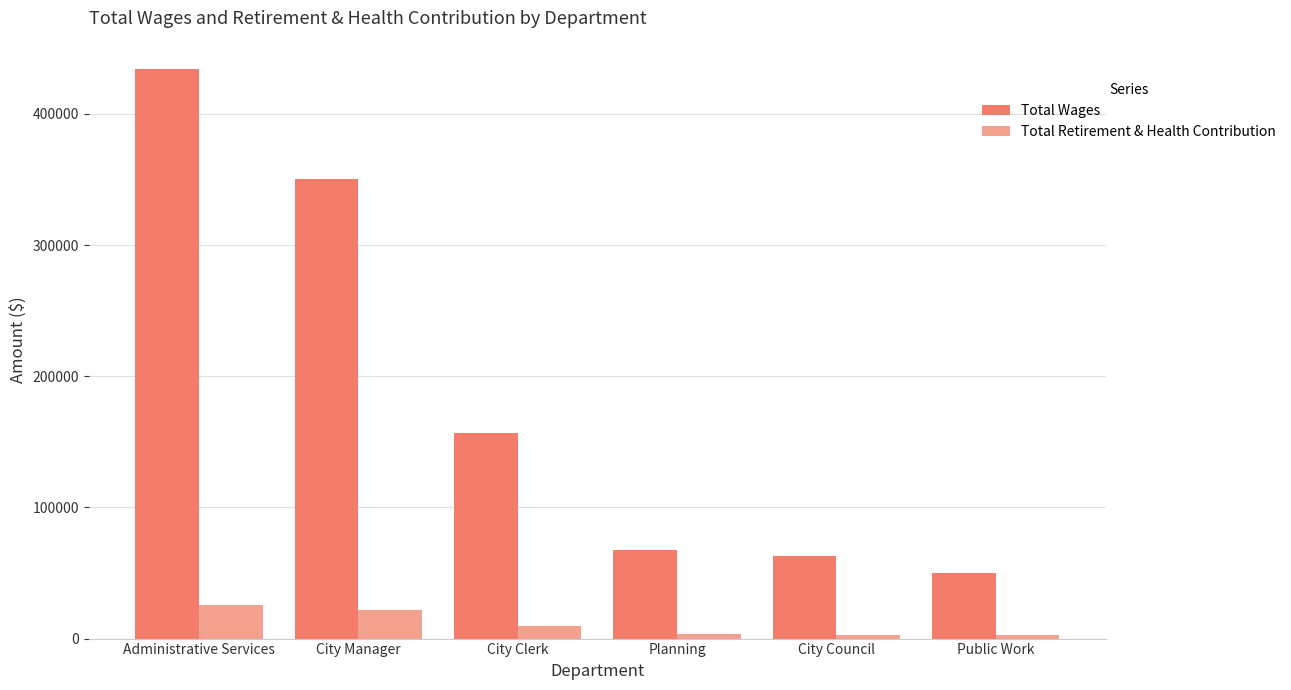

Between Administrative Services and City Clerk, which series saw the biggest shift?

Total Wages